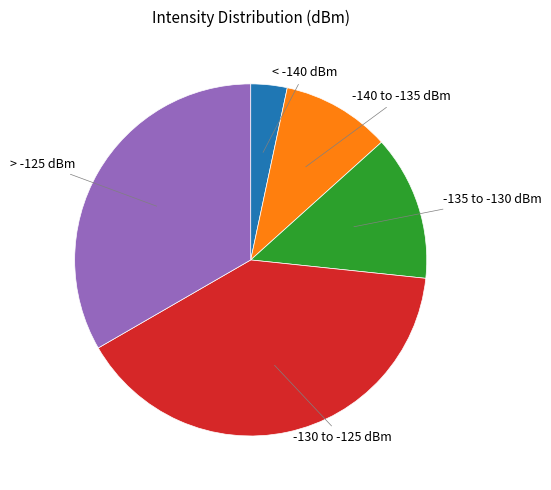

Is there a majority slice in this chart?

No